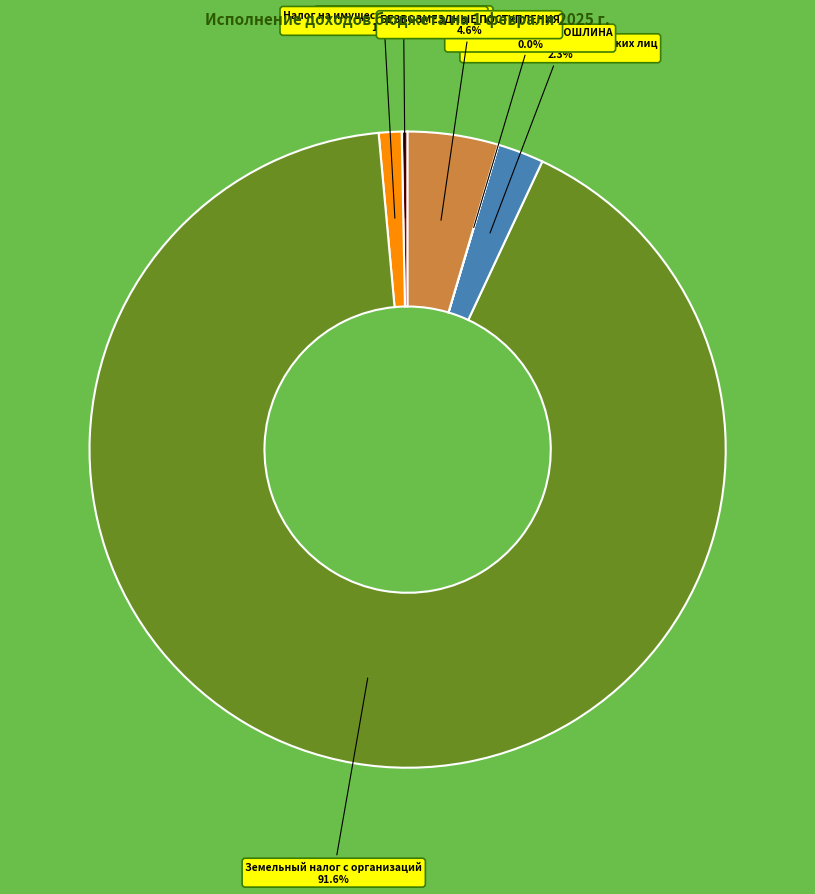

Is Земельный налог с организаций the majority of the pie?

Yes